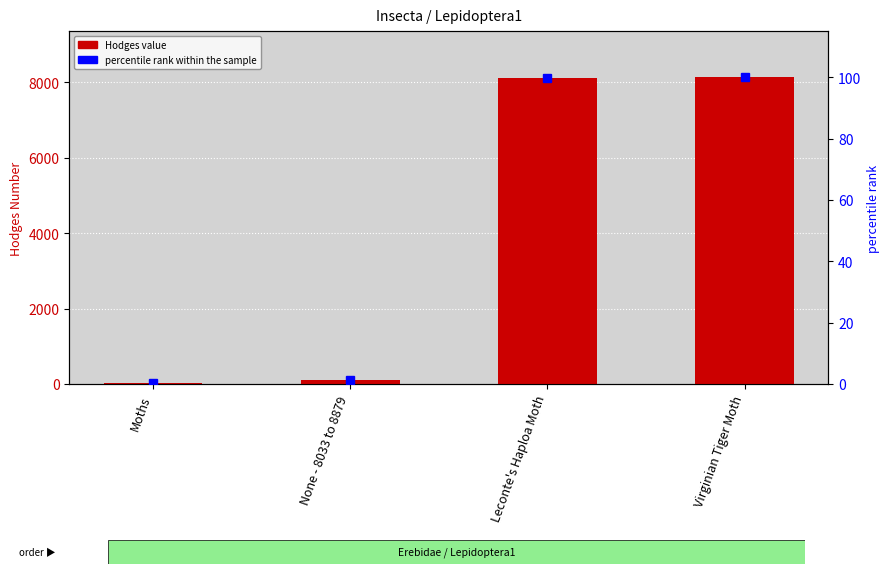

Reading left to right, list all the values displayed in this chart.

Hodges: Moths=29.0	None - 8033 to 8879=93.2	Leconte's Haploa Moth=8111.0	Virginian Tiger Moth=8137.0
percentile rank within the sample: Moths=0.4	None - 8033 to 8879=1.1	Leconte's Haploa Moth=99.7	Virginian Tiger Moth=100.0